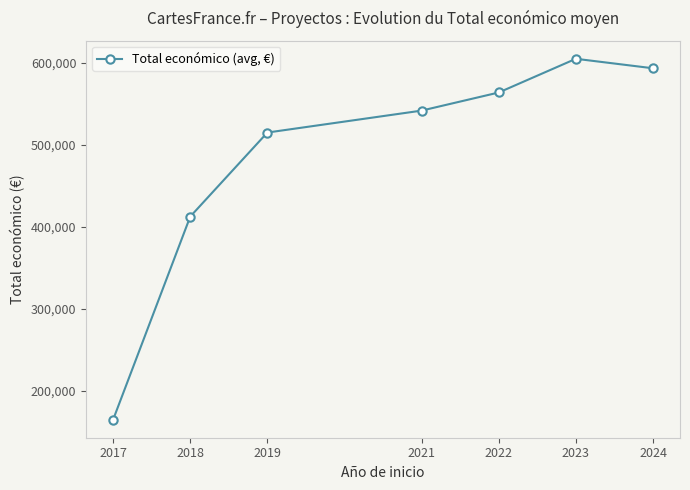

Read the value at 2023.

604818.7